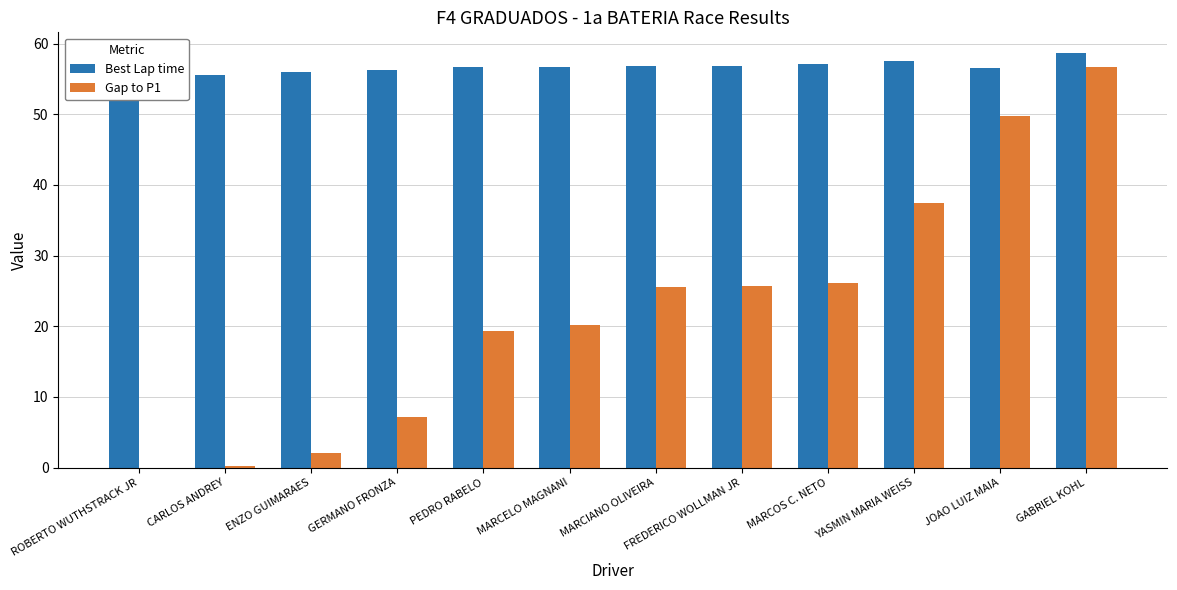

Read the Best Lap time value at MARCIANO OLIVEIRA.

56.8